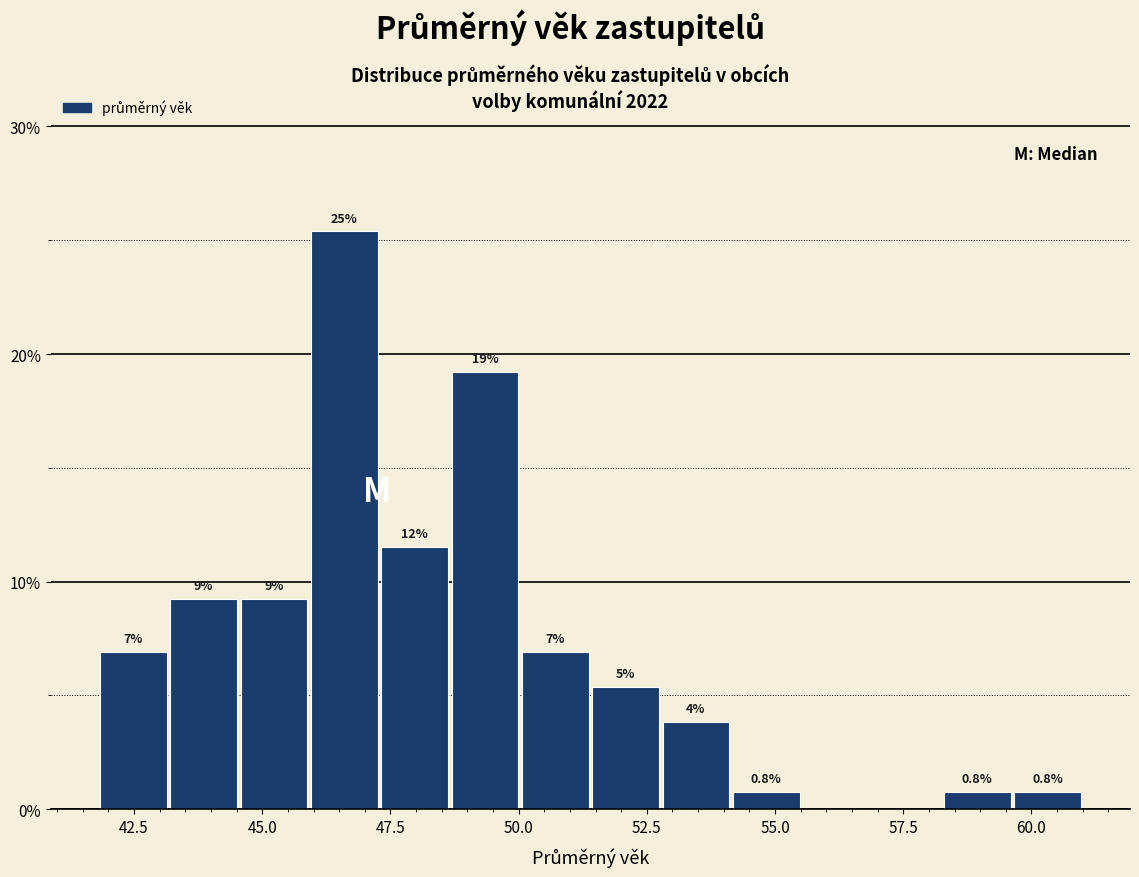

Read against the x-axis, roughly where is the centre of the tallest bar?

46.5